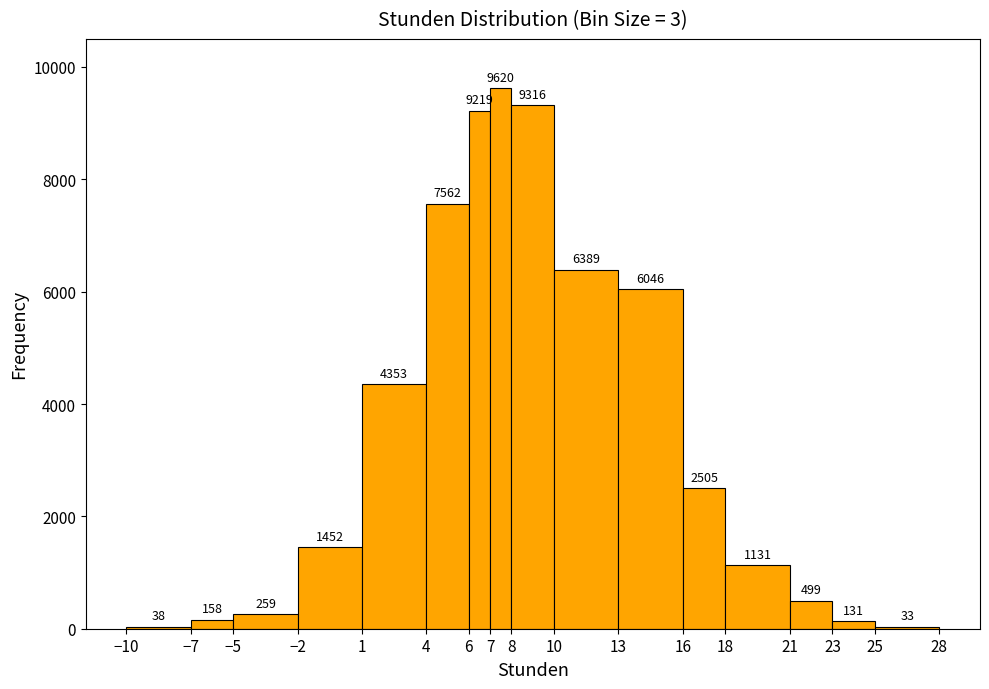

Reading left to right, transcribe this chart: for each bar, give the range it covers on the x-axis and its height.

-10 to -7: 38
-7 to -5: 158
-5 to -2: 259
-2 to 1: 1452
1 to 4: 4353
4 to 6: 7562
6 to 7: 9219
7 to 8: 9620
8 to 10: 9316
10 to 13: 6389
13 to 16: 6046
16 to 18: 2505
18 to 21: 1131
21 to 23: 499
23 to 25: 131
25 to 28: 33